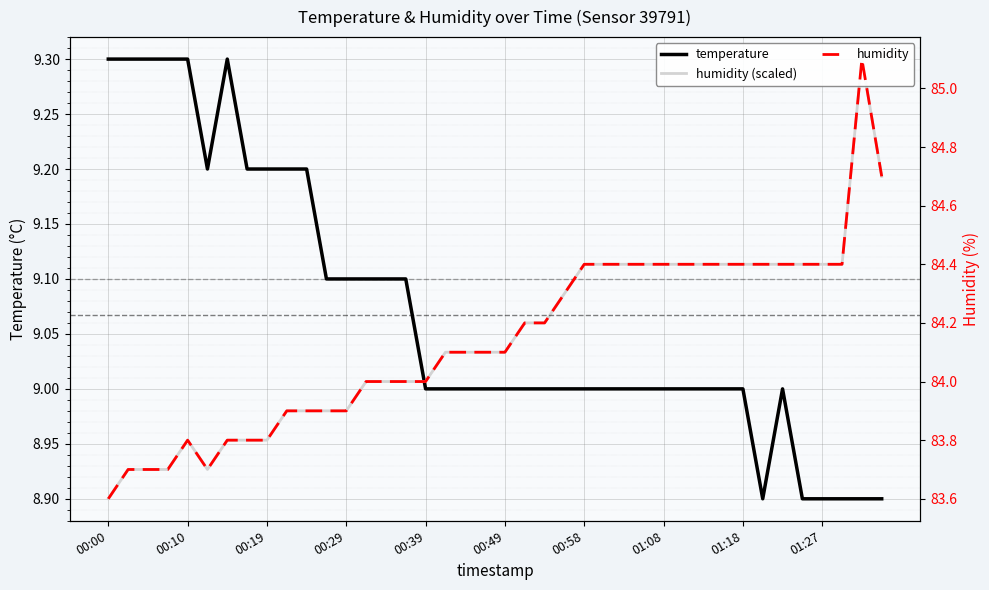

Is it true that temperature equals 9.3 at 00:10?

True